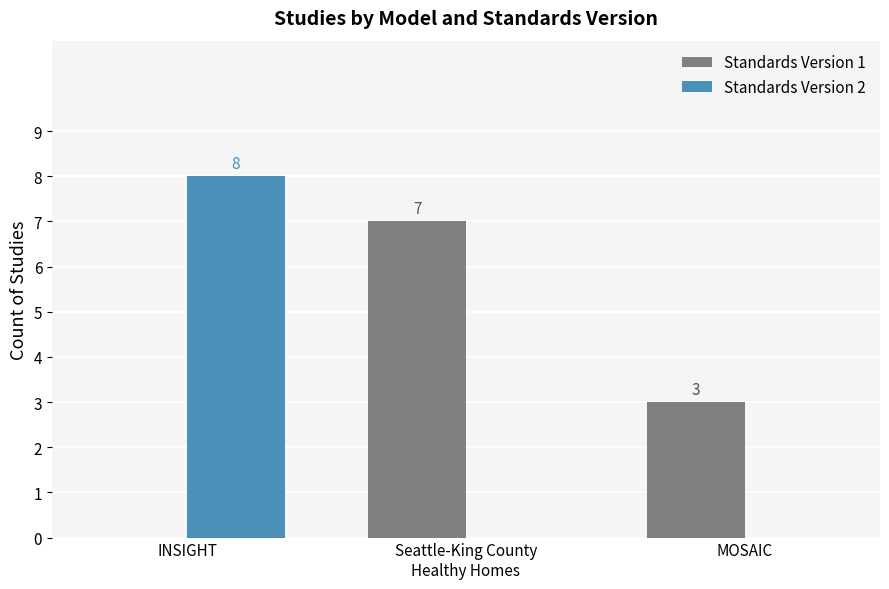

What is the average value of the Standards Version 1 series?

3